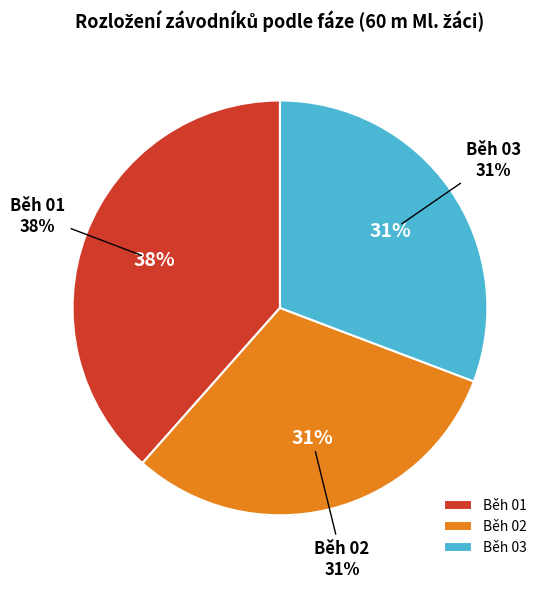

Is it true that Běh 02 is 31% of the pie?

True